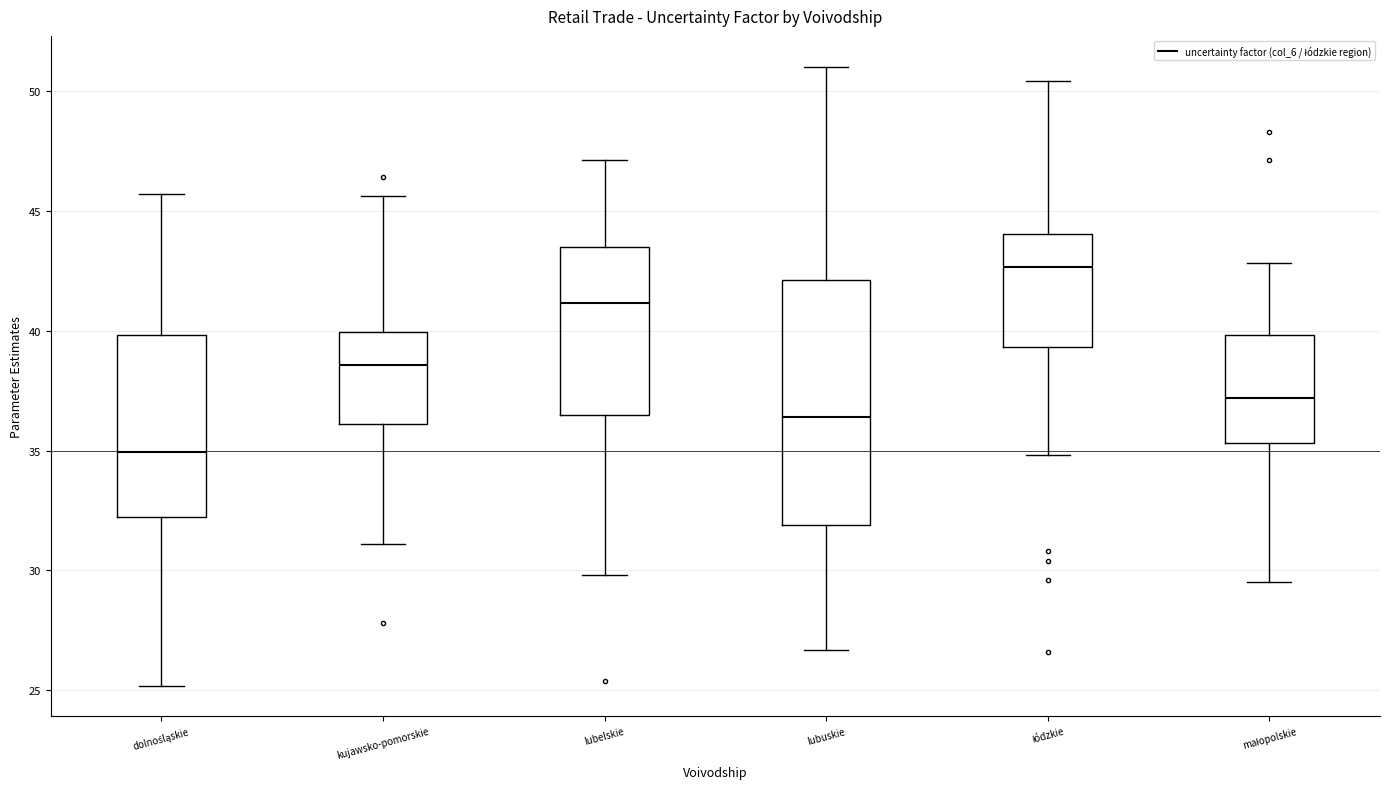

Where is the lower edge of the box for łódzkie on the y-axis? The values are not printed on the chart, so give them approximately, as read against the axis.

39.5